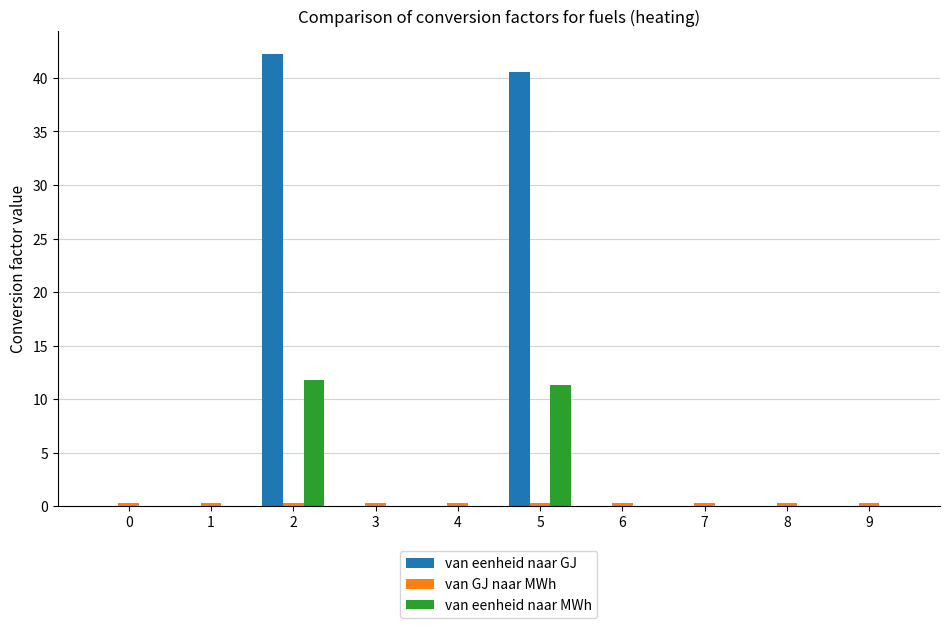

Which series has the largest total across all categories?

van eenheid naar GJ